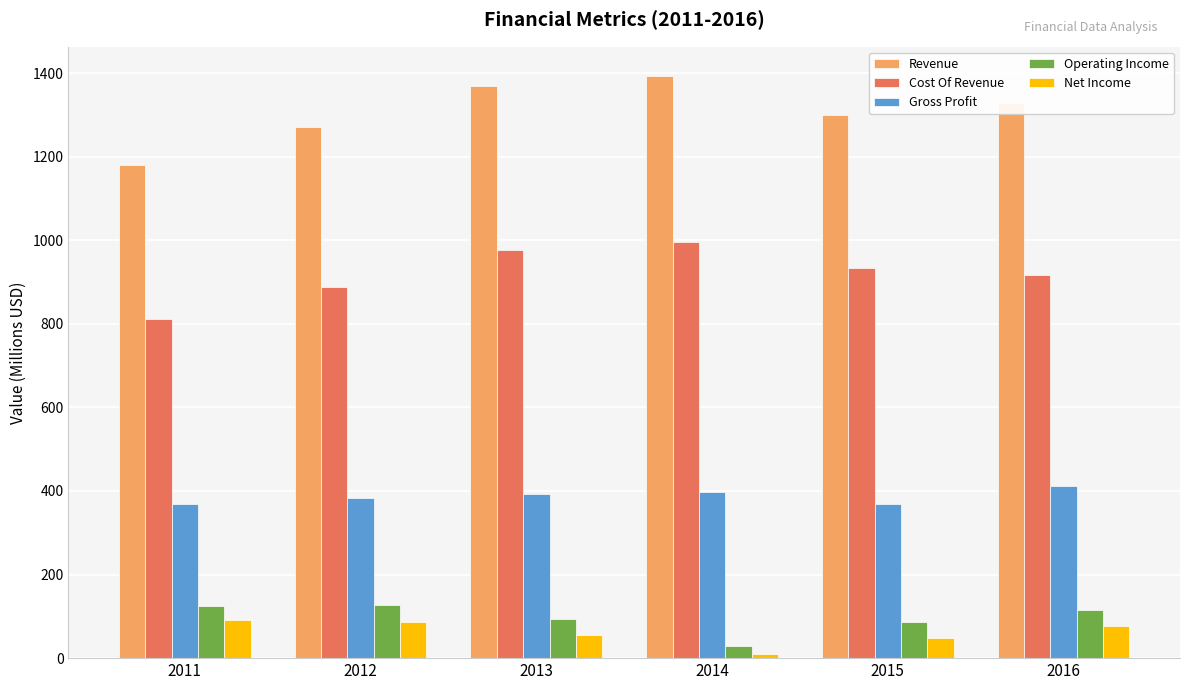

At how many categories does at least one series exceed 1039?

6